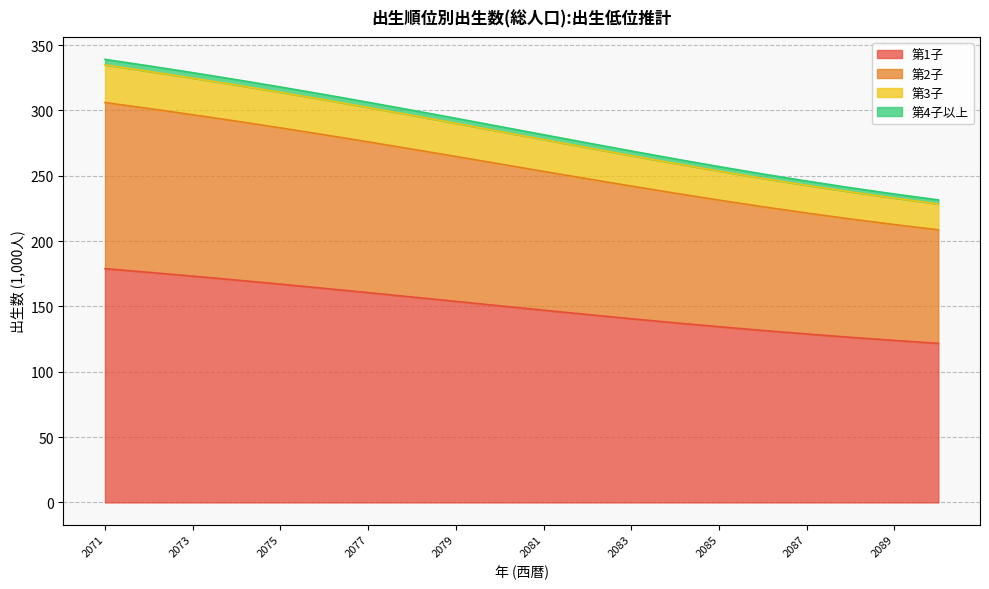

How many data points in 第3子 are less than 283?

10